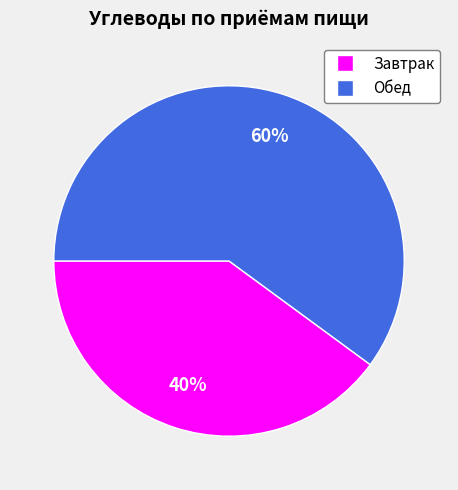

True or false: Завтрак accounts for 40% of the total.

True